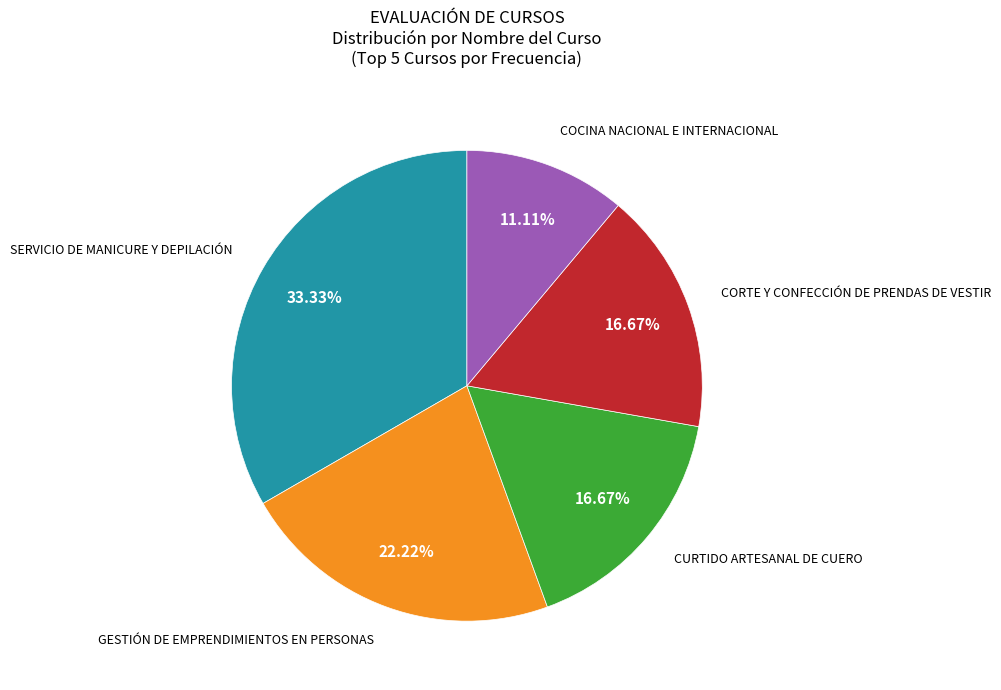

What percentage is NOT represented by COCINA NACIONAL E INTERNACIONAL?

88.9%